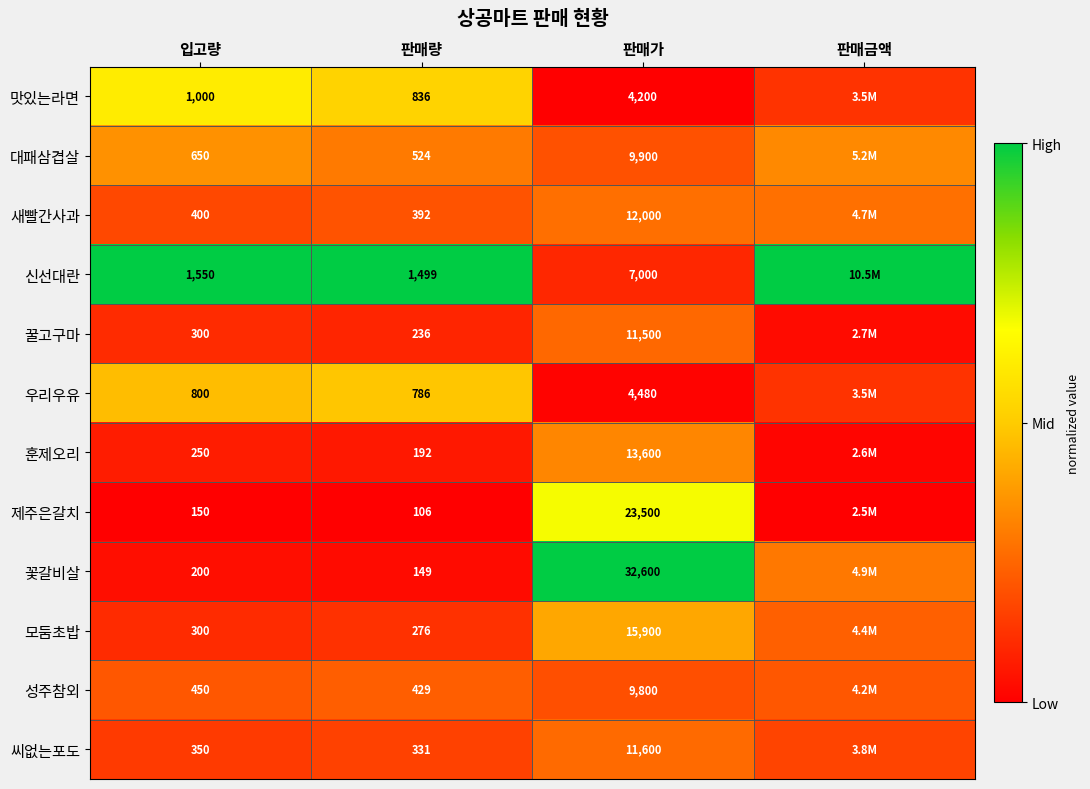

Which series has the largest total across all categories?

신선대란